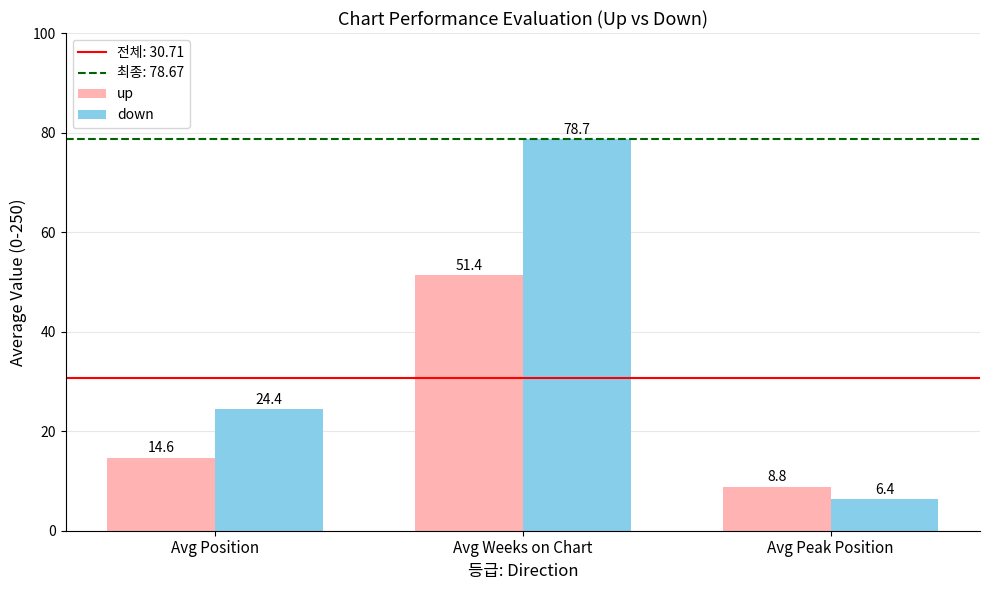

Reading left to right, extract all data points from this chart.

up: Avg Position=14.6	Avg Weeks on Chart=51.4	Avg Peak Position=8.8
down: Avg Position=24.4	Avg Weeks on Chart=78.7	Avg Peak Position=6.4